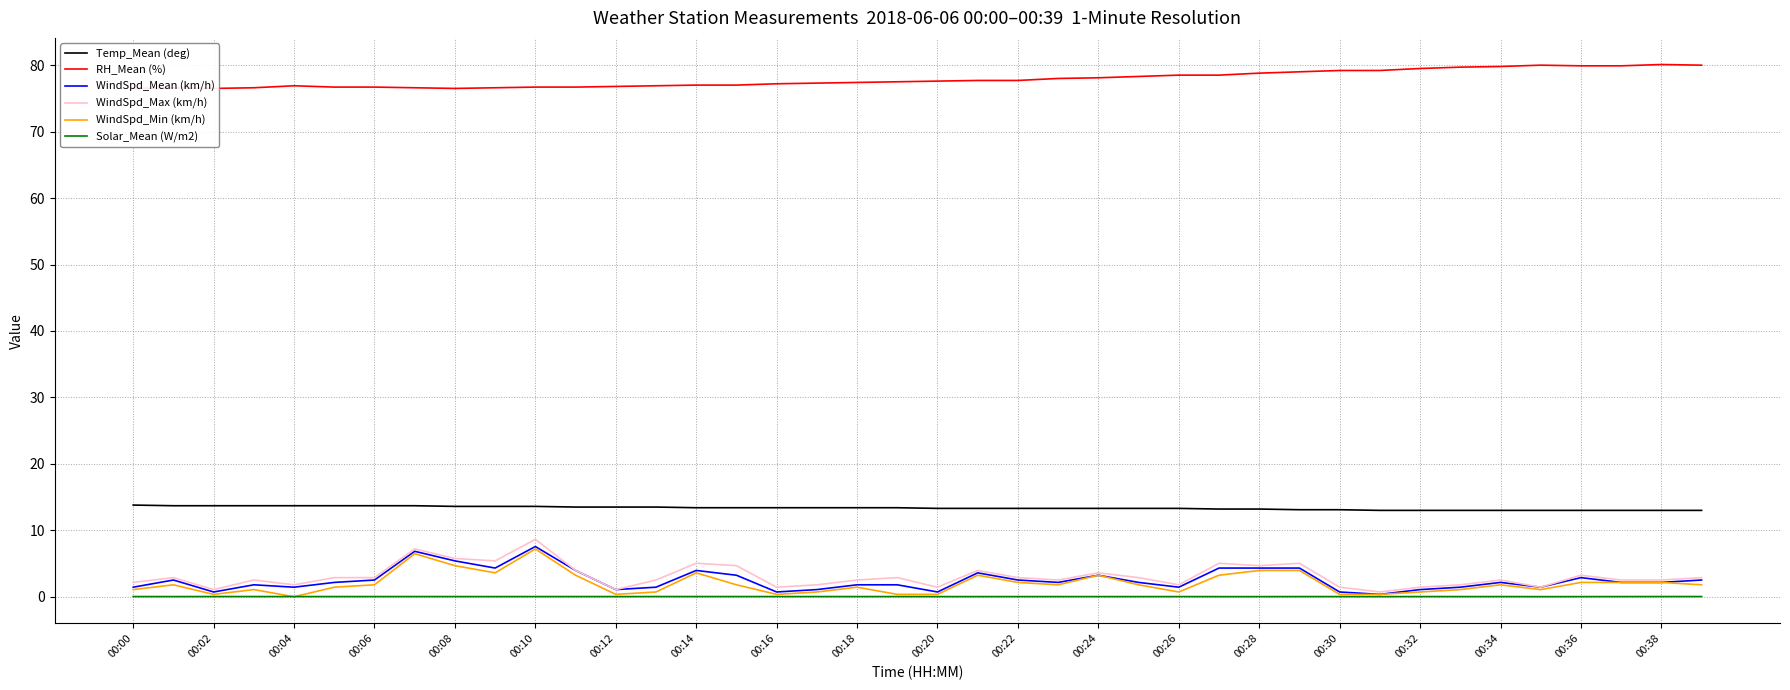

What is the maximum value for Temp_Mean (deg)?

13.8